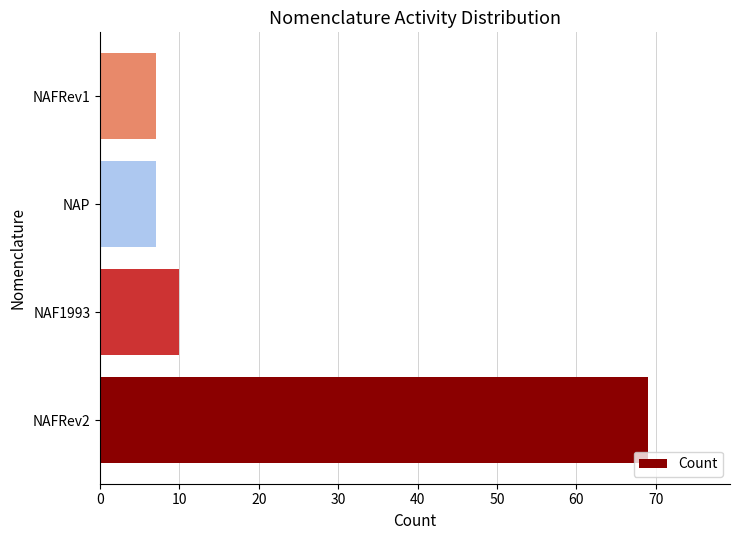

Does the chart contain any negative values?

No